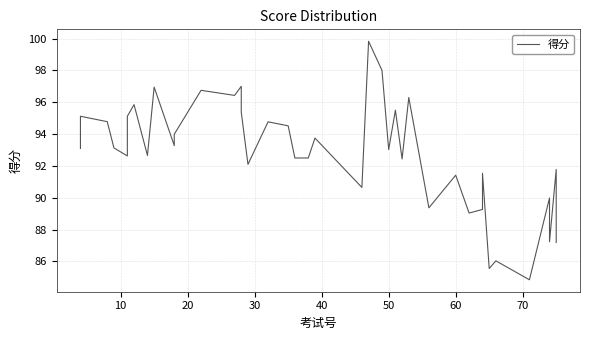

Count the number of values greater than 93.

21